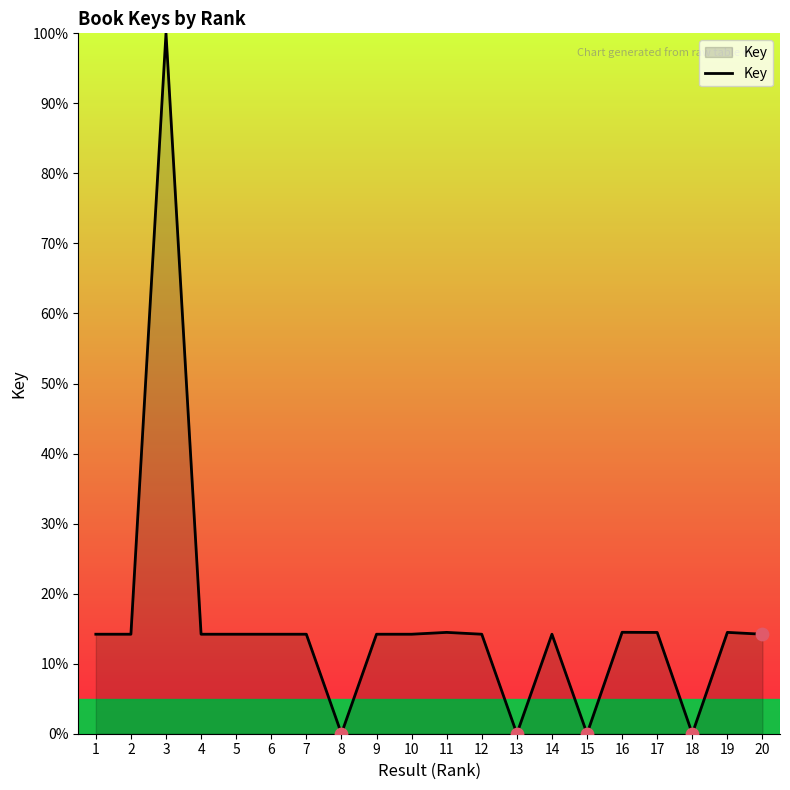

What is the change in value from 12 to 19?

+0.3